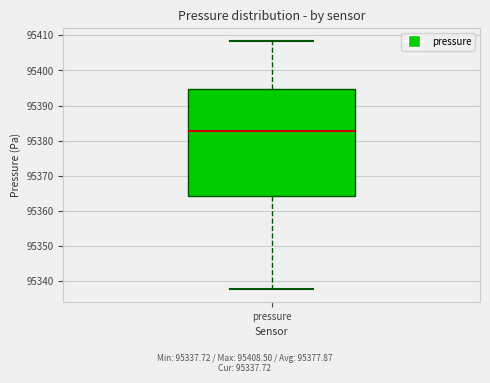

Read this box plot against the y-axis: the position of the median line, the range covered by the box, and the ends of both whiskers. The values are not printed on the chart, so give them approximately, as read against the axis.

median 95383, box 95364 to 95395, whiskers 95338 to 95409